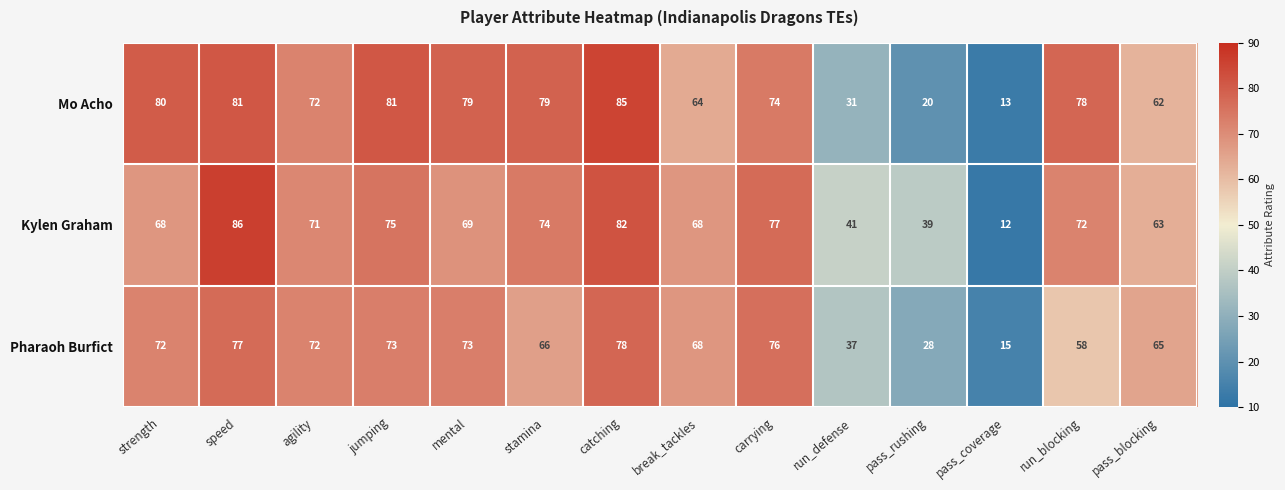

Rank the series at jumping from highest to lowest value.

Mo Acho, Kylen Graham, Pharaoh Burfict